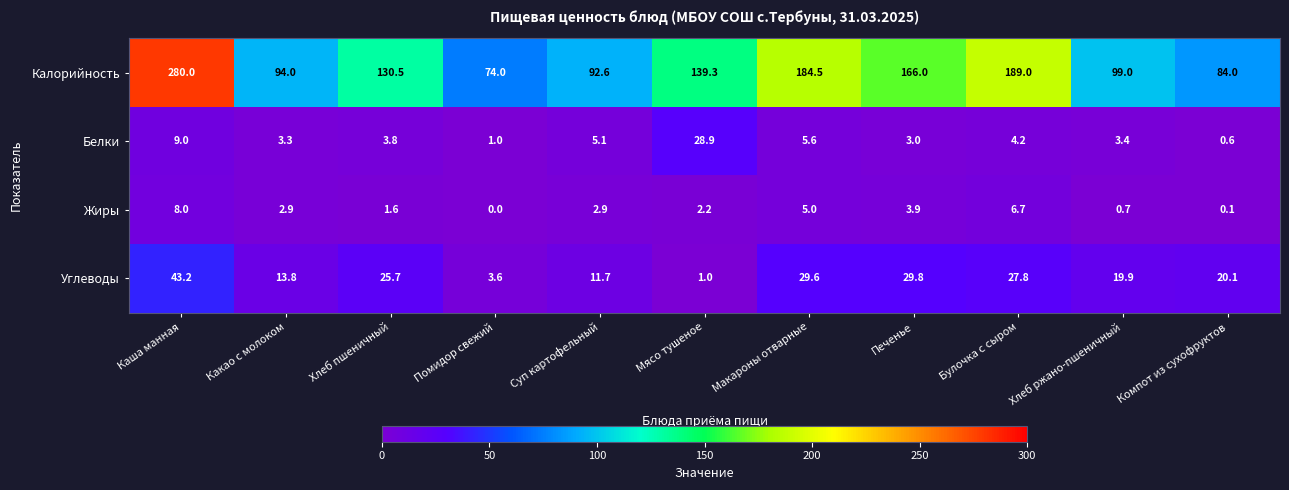

List the series in order of their peak value, lowest first.

Жиры, Белки, Углеводы, Калорийность